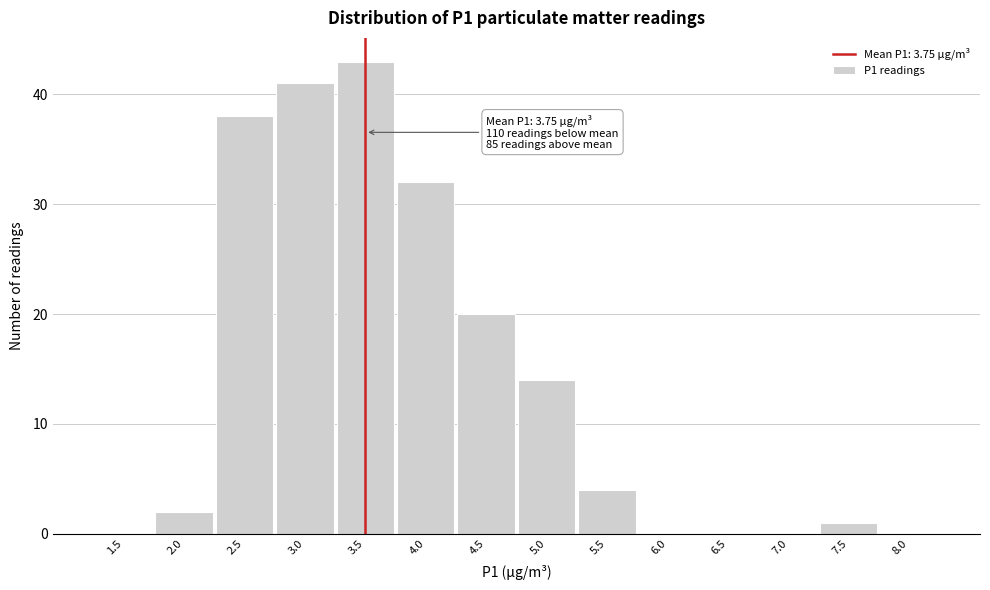

Reading left to right, extract all data points from this chart.

1.5=0	2.0=2	2.5=38	3.0=41	3.5=43	4.0=32	4.5=20	5.0=14	5.5=4	6.0=0	6.5=0	7.0=0	7.5=1	8.0=0